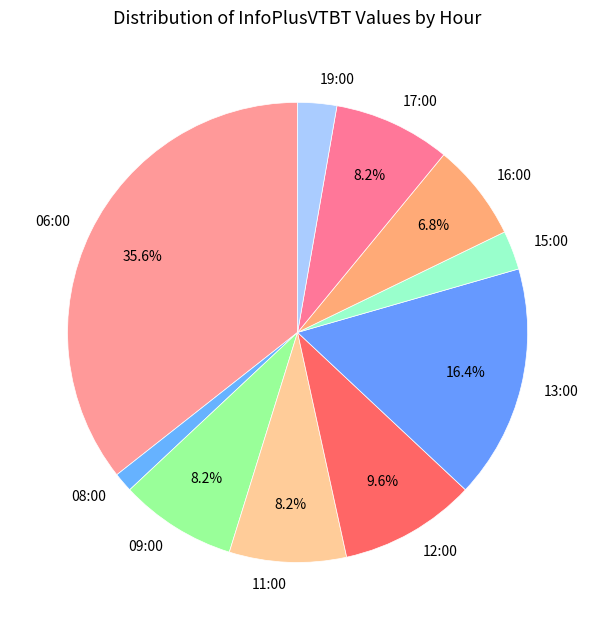

What is the smallest slice in the pie chart?

08:00